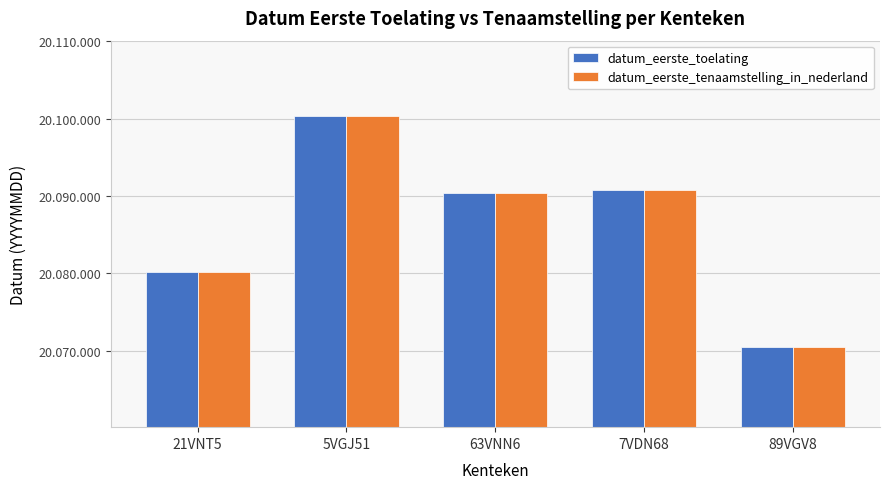

Which series changed the most between 21VNT5 and 63VNN6?

datum_eerste_toelating